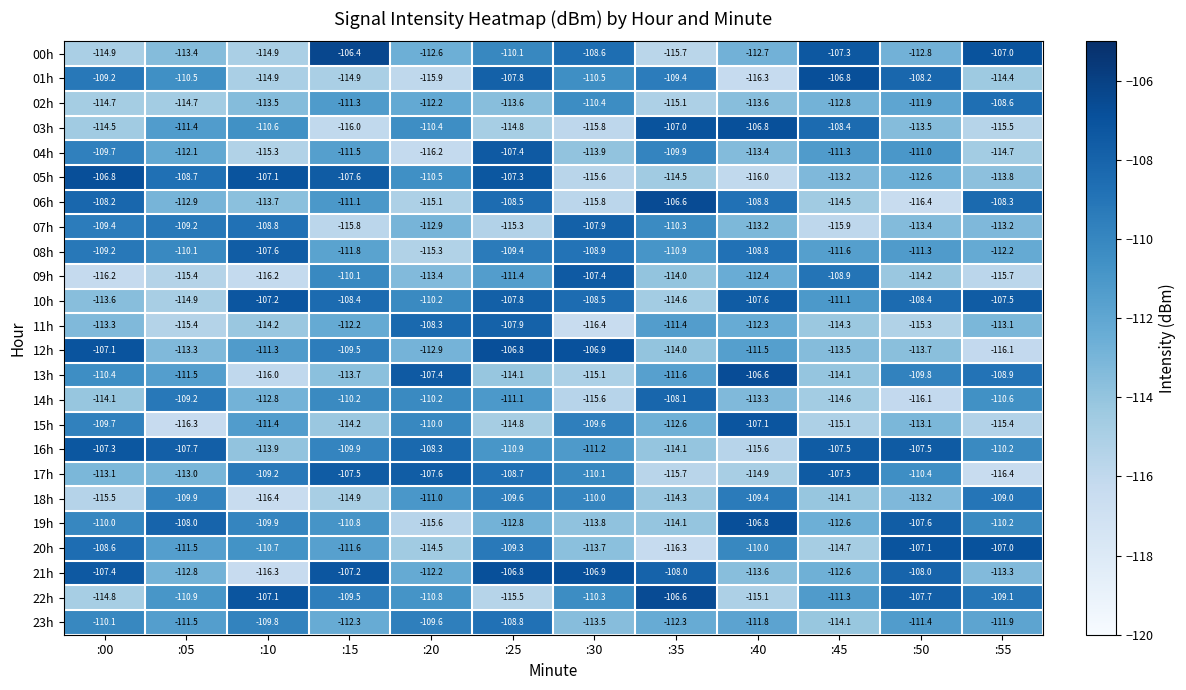

Which series has the widest spread of values?

06h